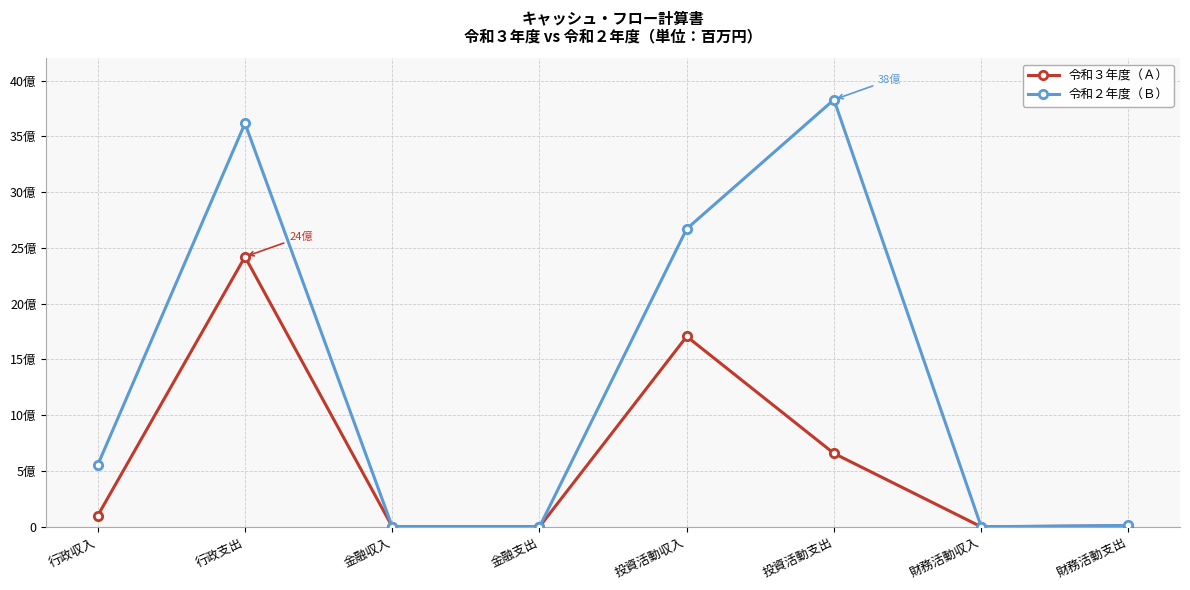

Between 行政収入 and 財務活動支出, which series saw the biggest shift?

令和２年度（Ｂ）